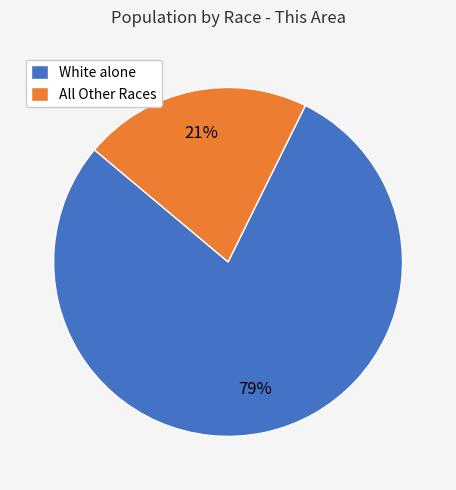

To the nearest percent, what percentage of the pie is White alone?

79%